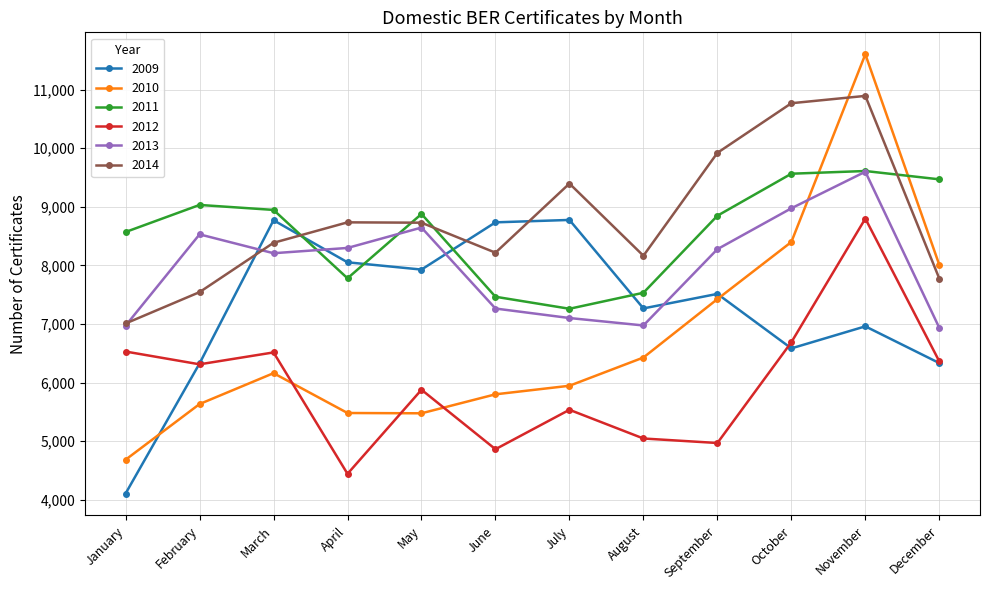

At how many categories does at least one series exceed 8771?

8